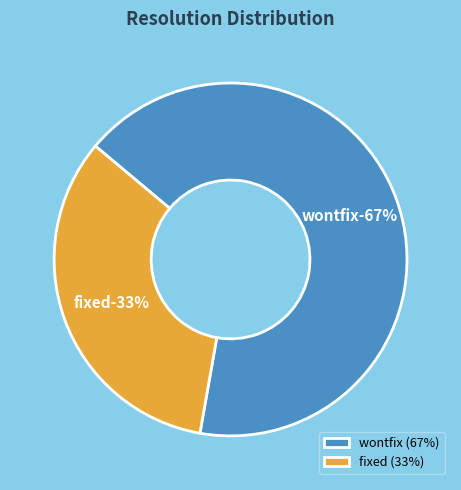

Is the sum of wontfix and fixed greater than half?

Yes